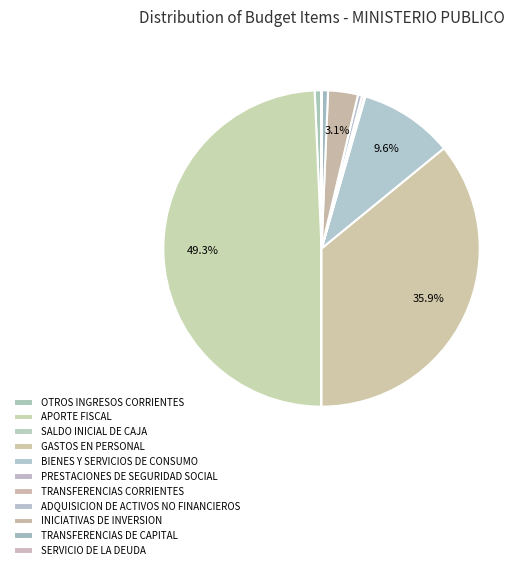

Is it true that SERVICIO DE LA DEUDA is 1% of the pie?

False